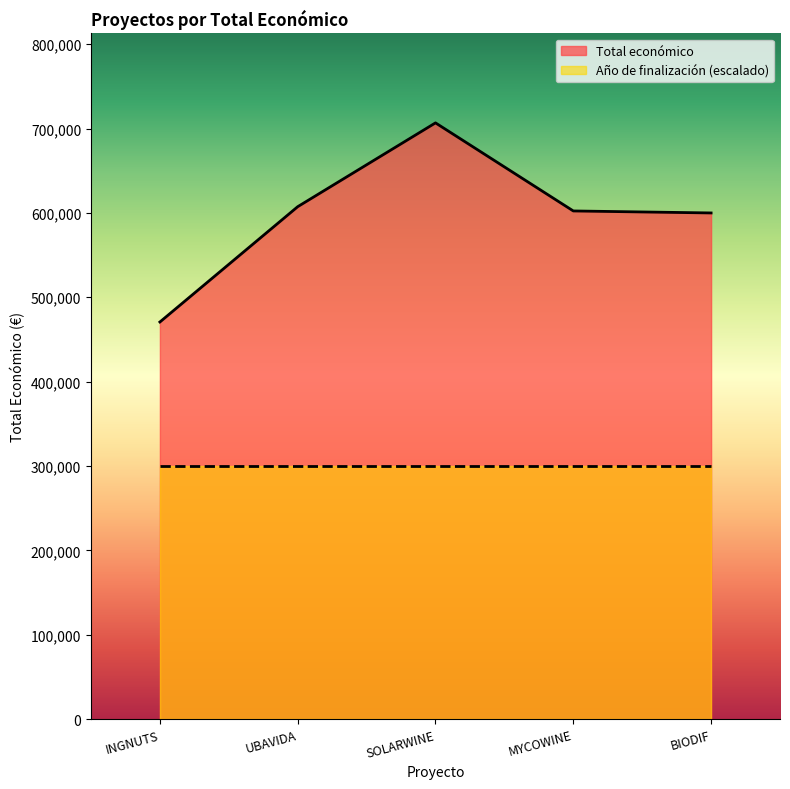

Reading left to right, what are all the values shown in this chart?

470675.0	607342.0	706697.0	602295.4	599927.0